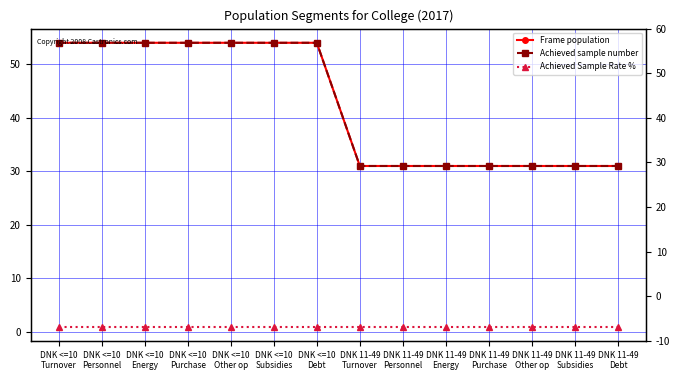

What is the value of the Achieved sample number point at the 12th from the left?

31